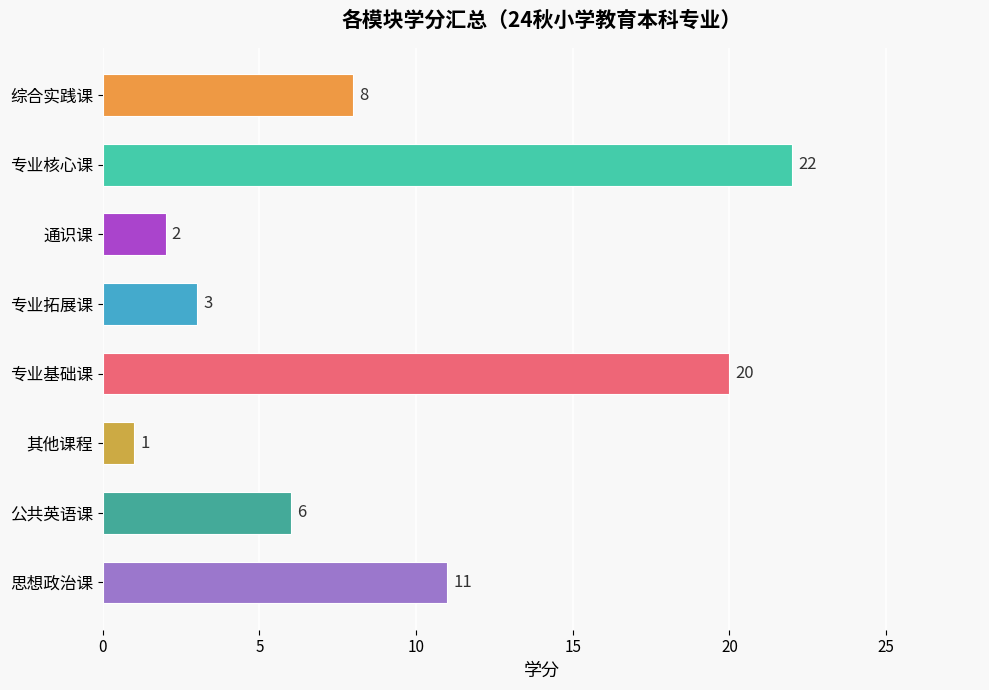

Where is the data nearest to the value 11?

思想政治课